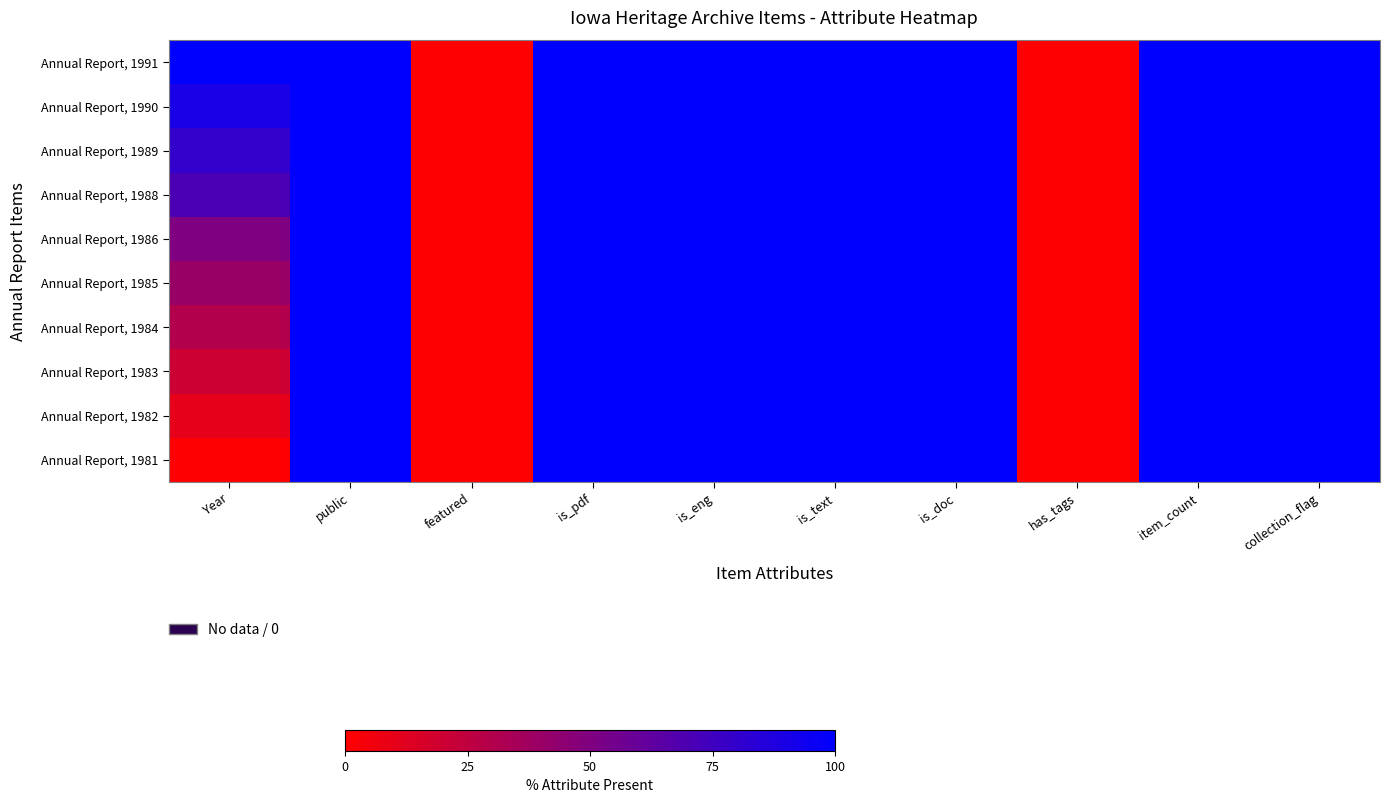

How many data points does each series have?

10